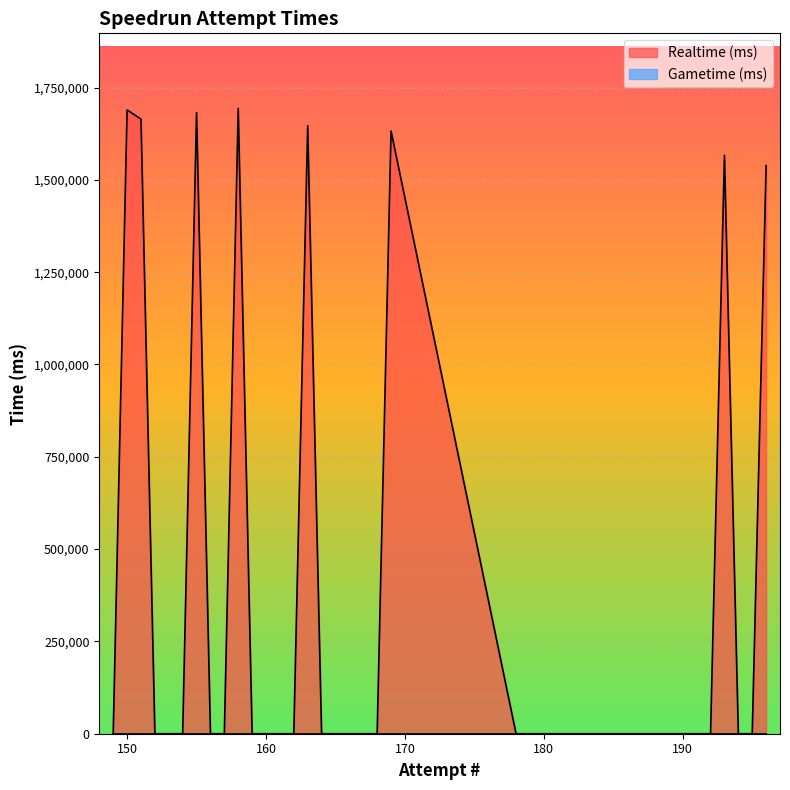

At which label does Gametime (ms) reach its minimum?

196